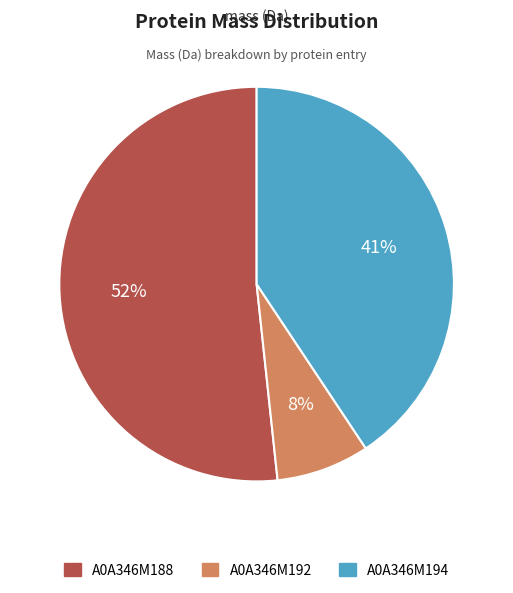

Which has a higher value, A0A346M194 or A0A346M188?

A0A346M188